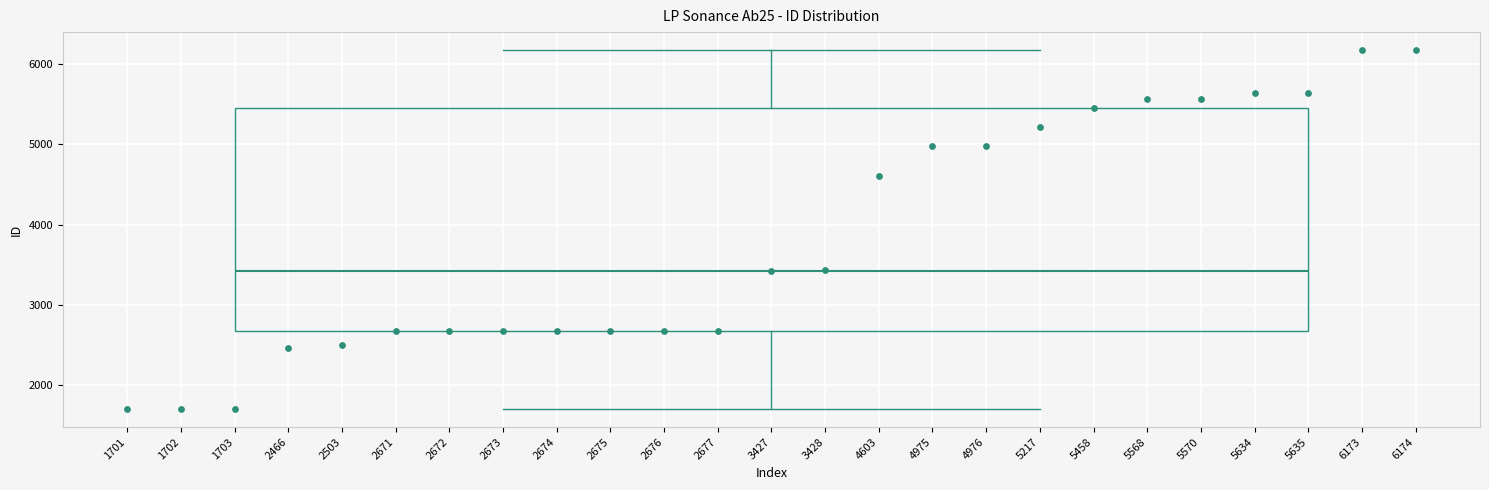

Transcribe this box plot: give where the median line is, the range the box spans, and where the two whiskers end, as read against the y-axis. The values are not printed on the chart, so give them approximately, as read against the axis.

median 3400, box 2700 to 5500, whiskers 1700 to 6200